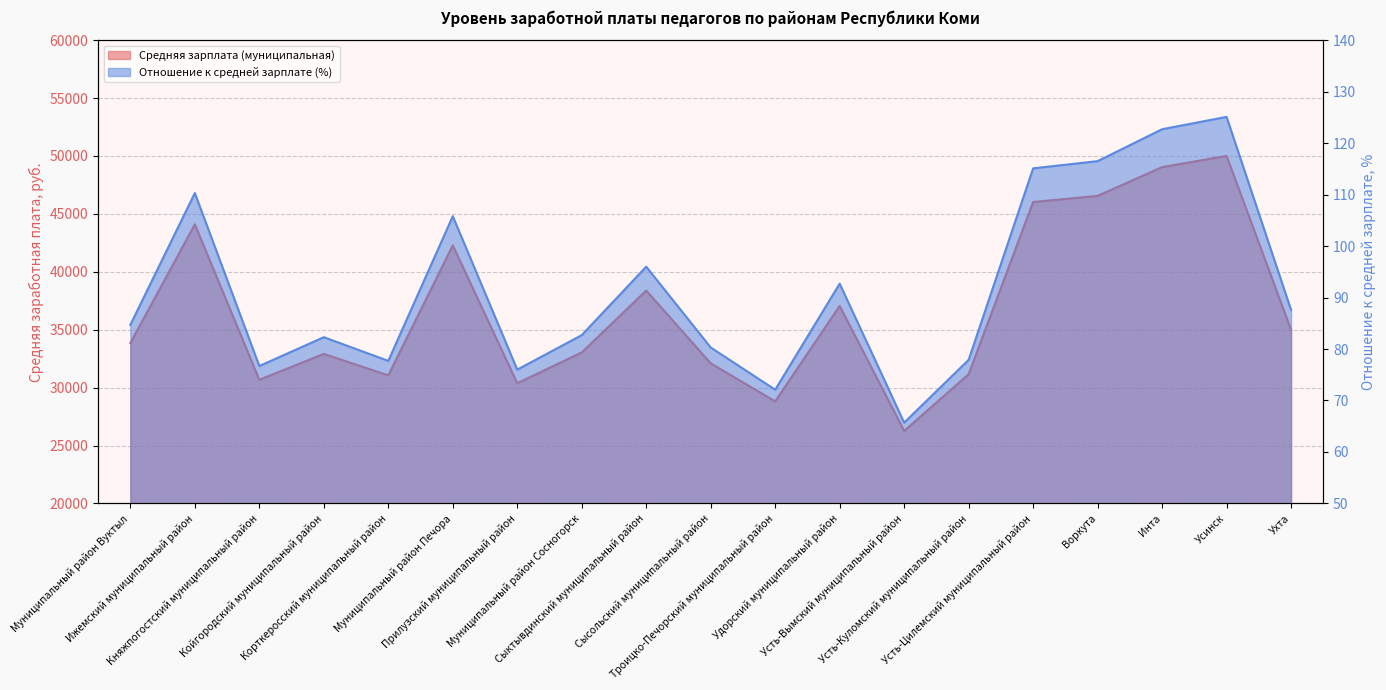

The Средняя зарплата (муниципальная) series shows 13542.2 at Усть-Вымский муниципальный район. True or false?

False